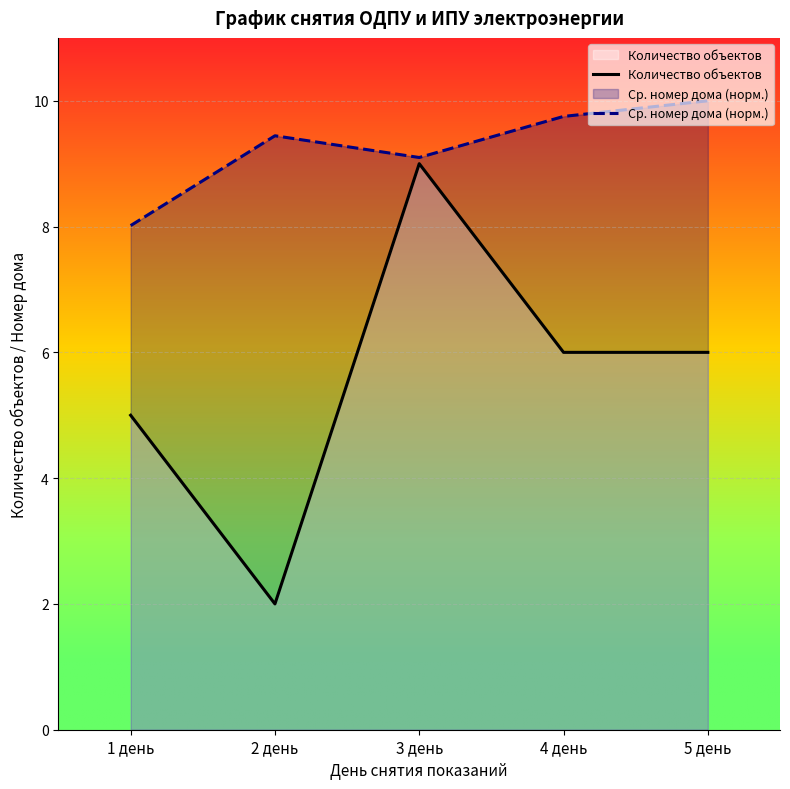

How many interior local valleys does the Количество объектов series have?

1